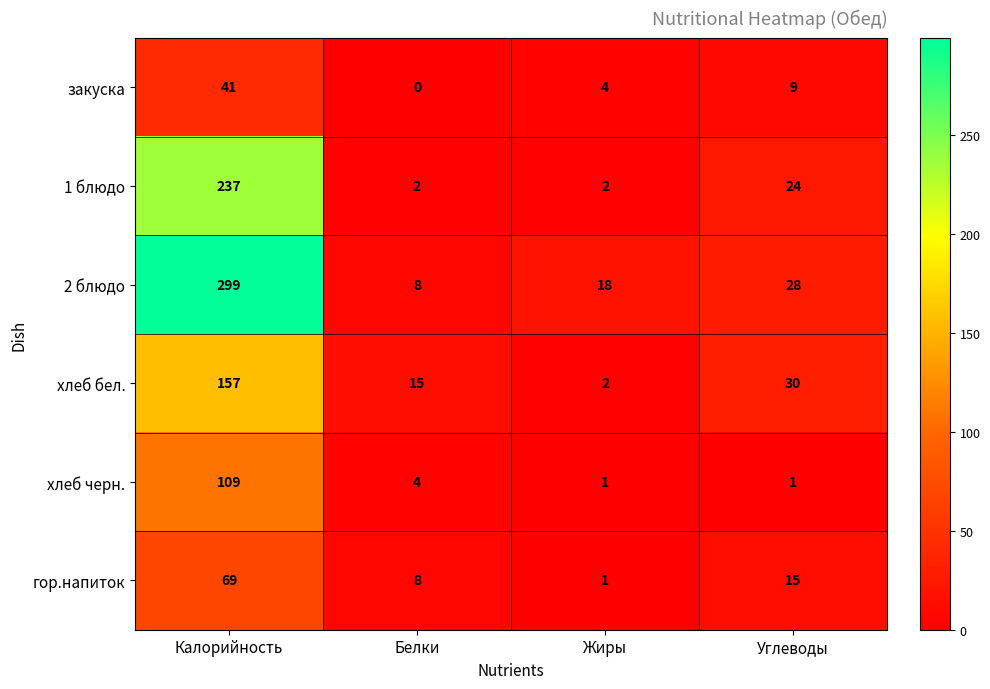

What is the approximate value of хлеб черн. at Калорийность, to the nearest 5?

110